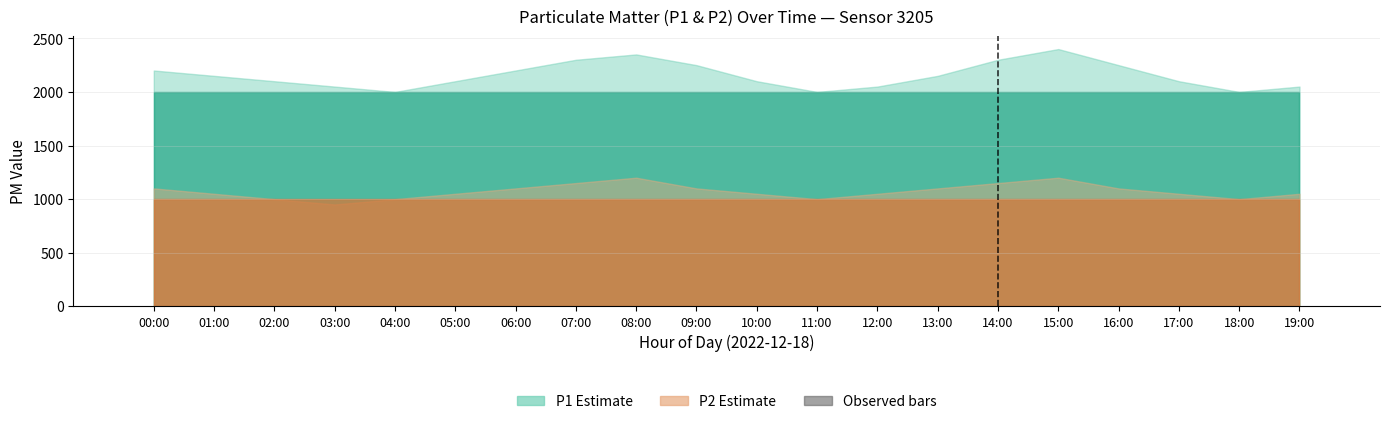

Count the number of categories in the chart.

20